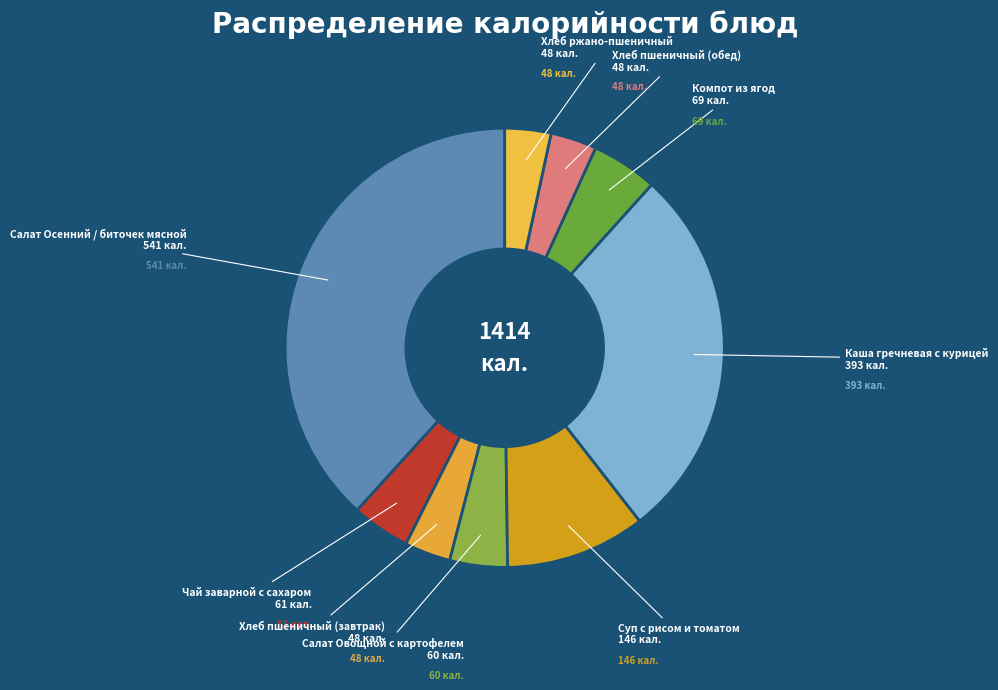

Is it true that Хлеб ржано-пшеничный is 3% of the pie?

True